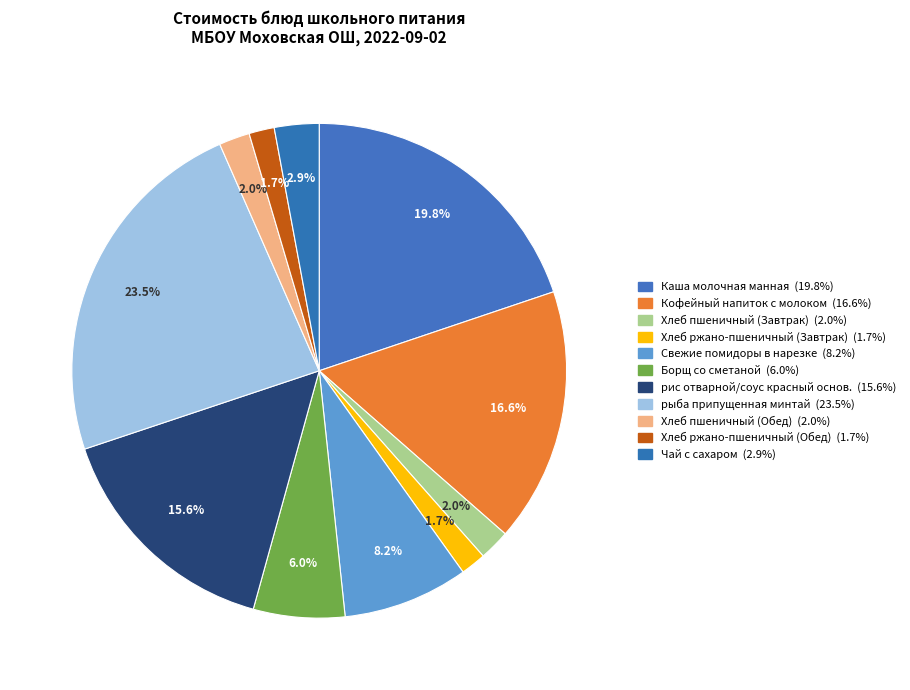

How many slices are in this pie chart?

11